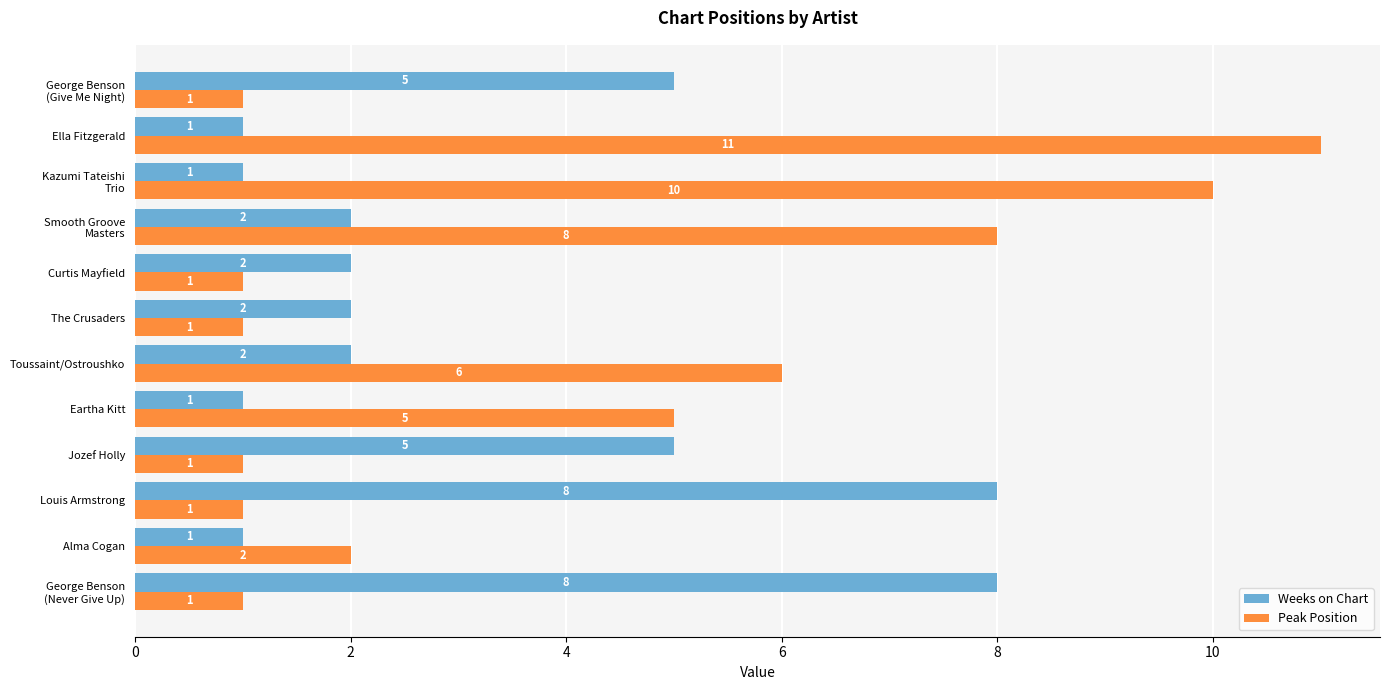

Which series has the largest total across all categories?

Peak Position